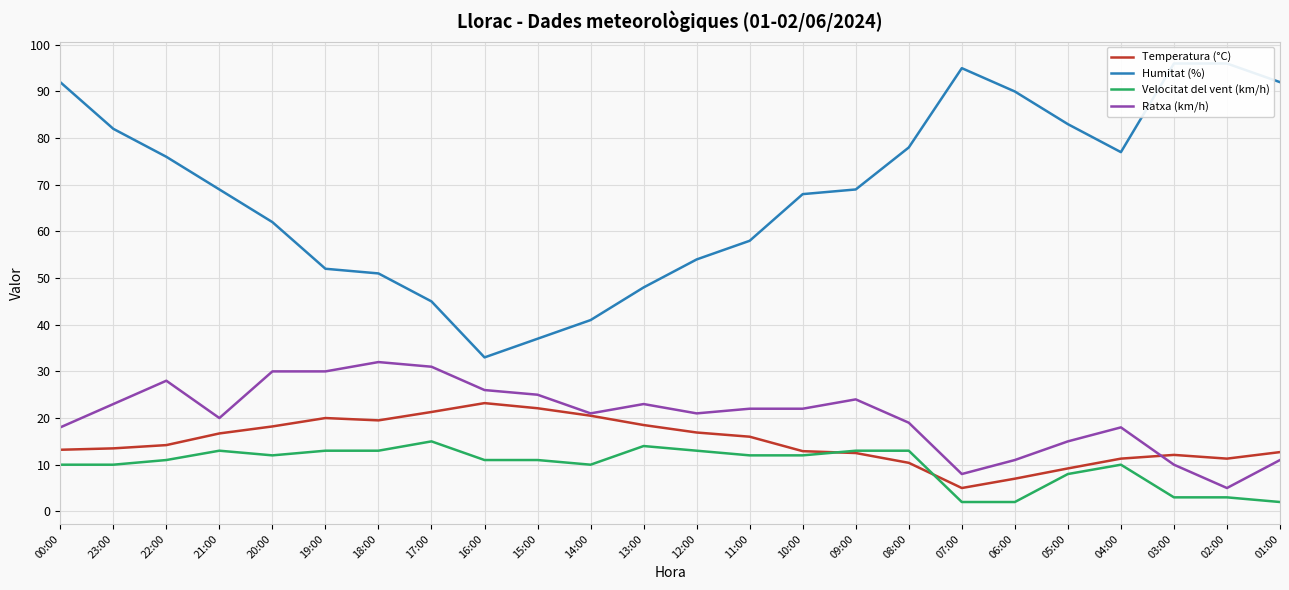

What is the label of the 7th point from the right?

07:00